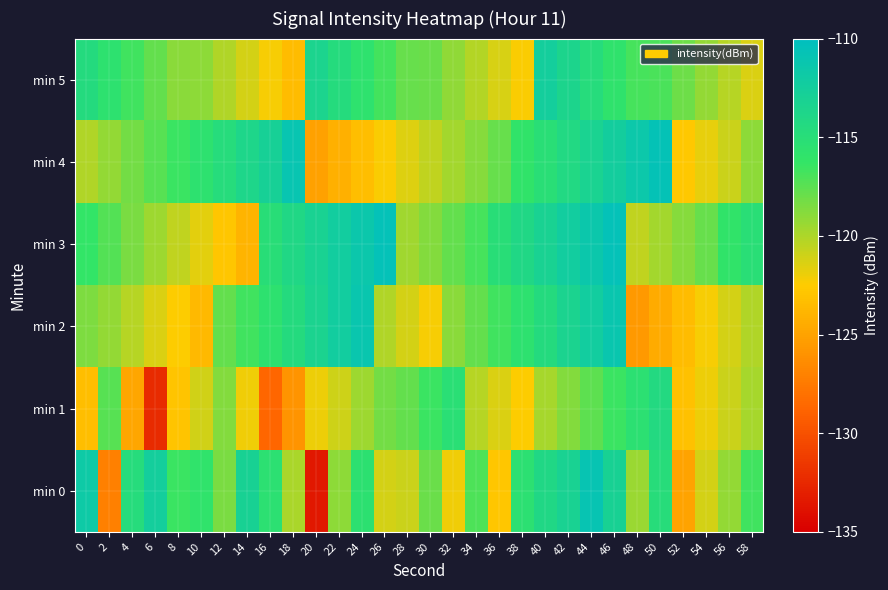

Which has a higher value, 44 or 12?

44